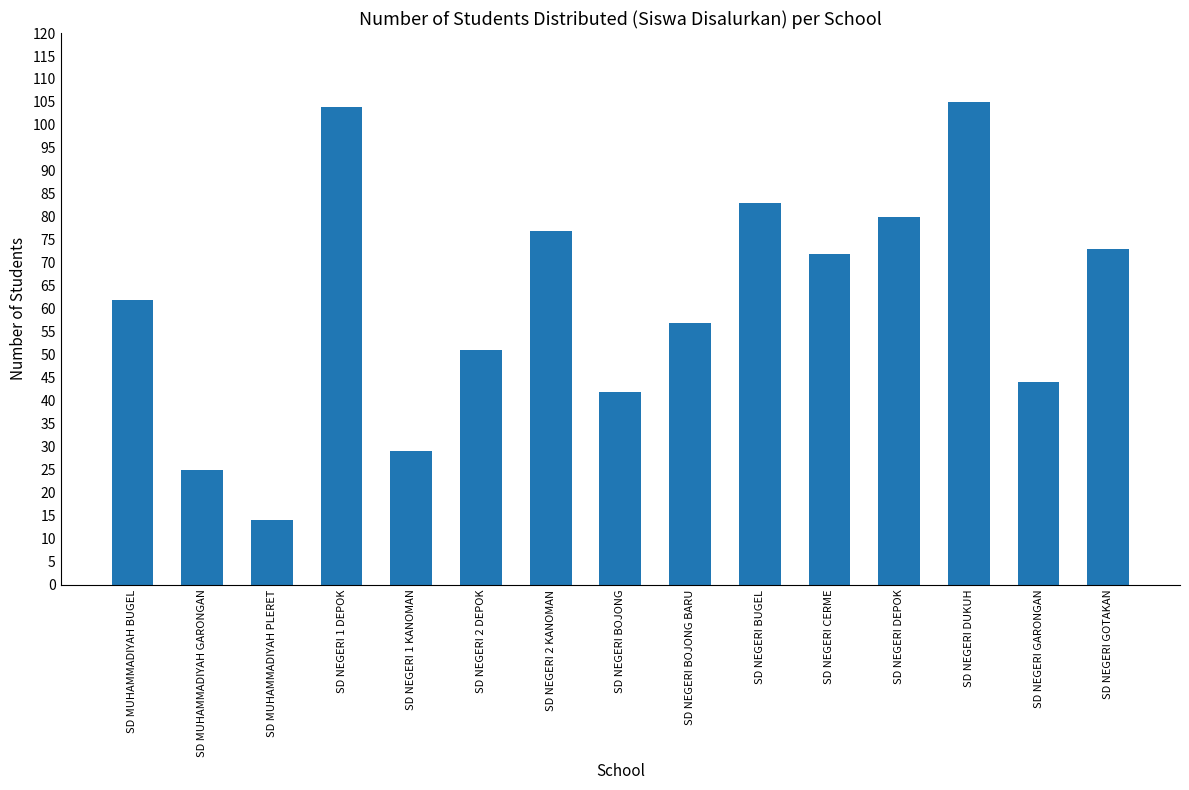

How many series are shown in this chart?

1